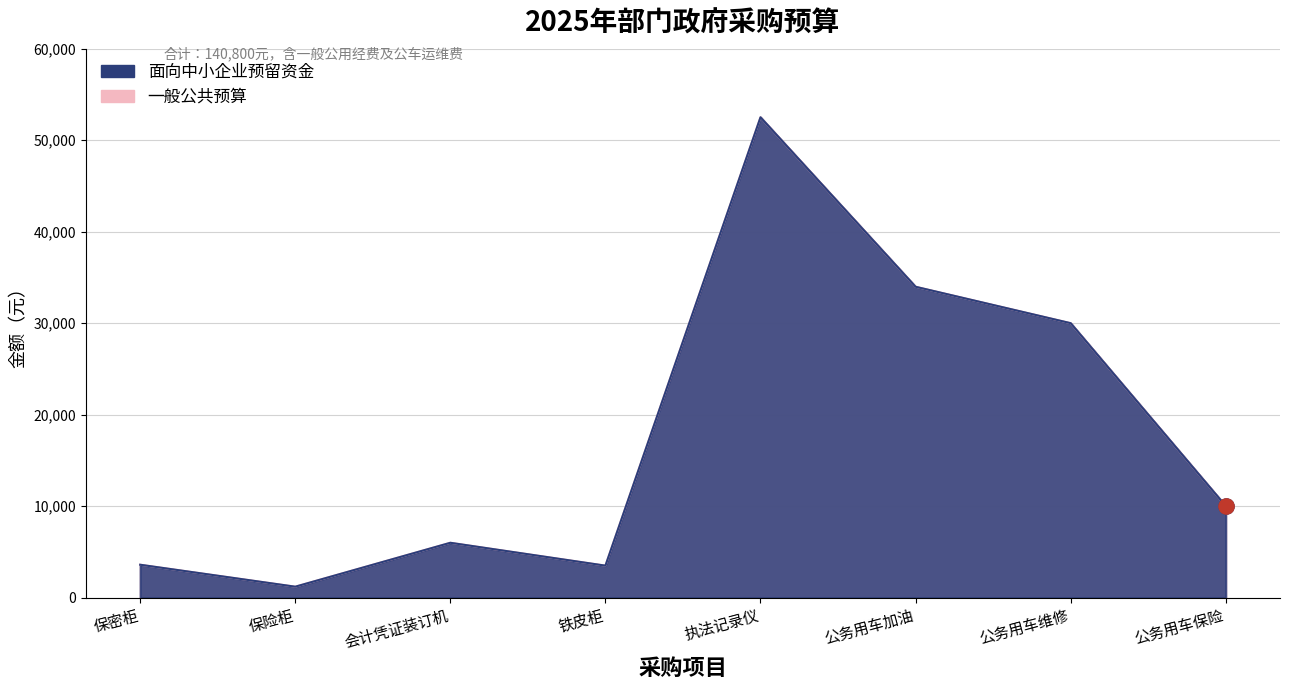

Which series contains the highest Y value?

面向中小企业预留资金